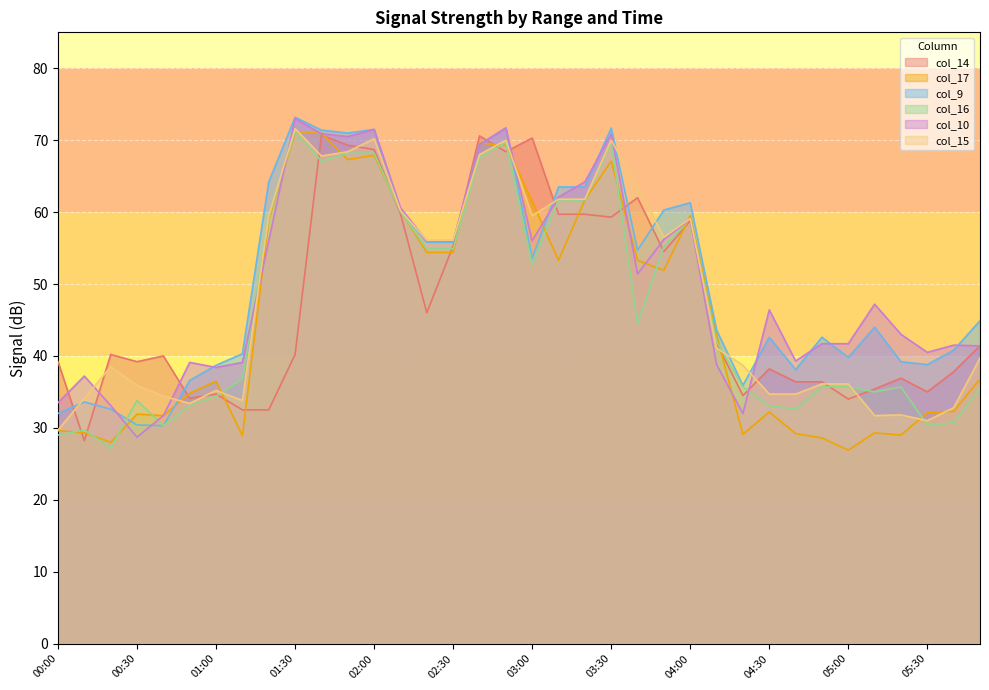

The value of col_14 at 00:50 is 34.1. True or false?

True